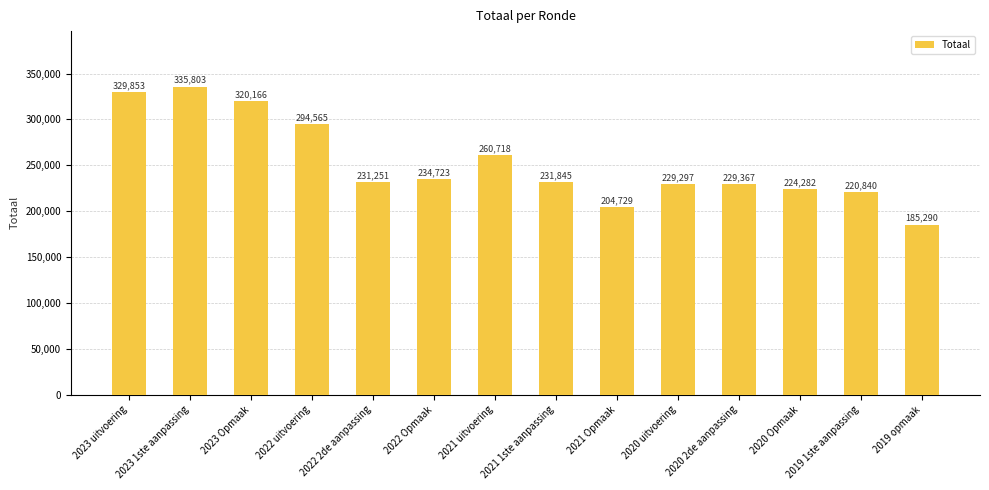

Count the number of categories in the chart.

14